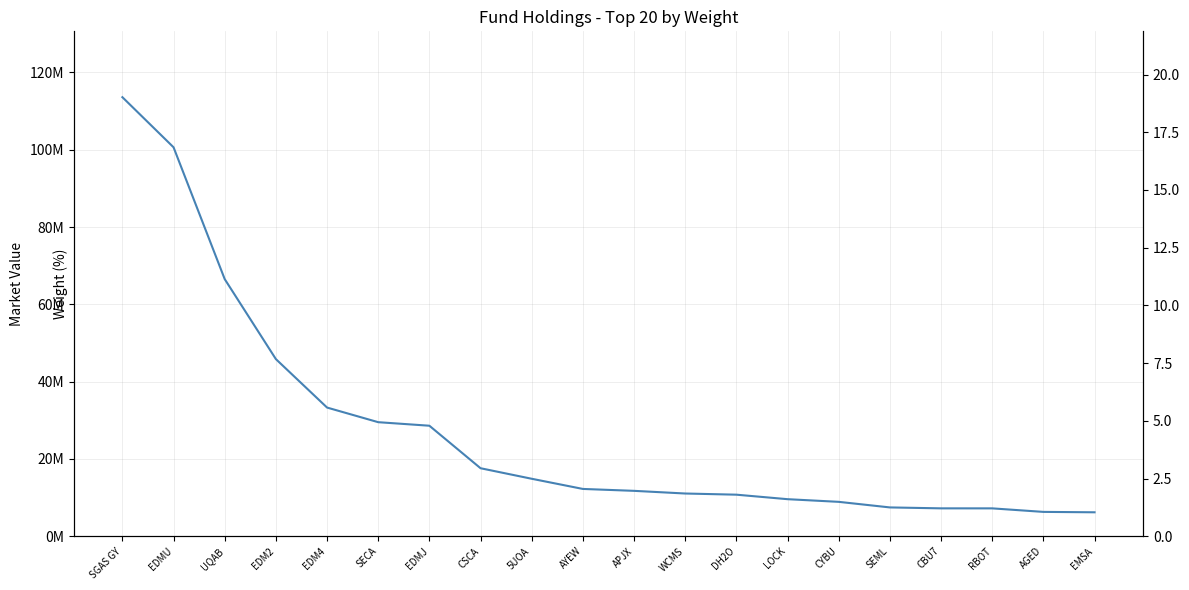

True or false: Market Value and Weight (%) intersect in this chart.

False